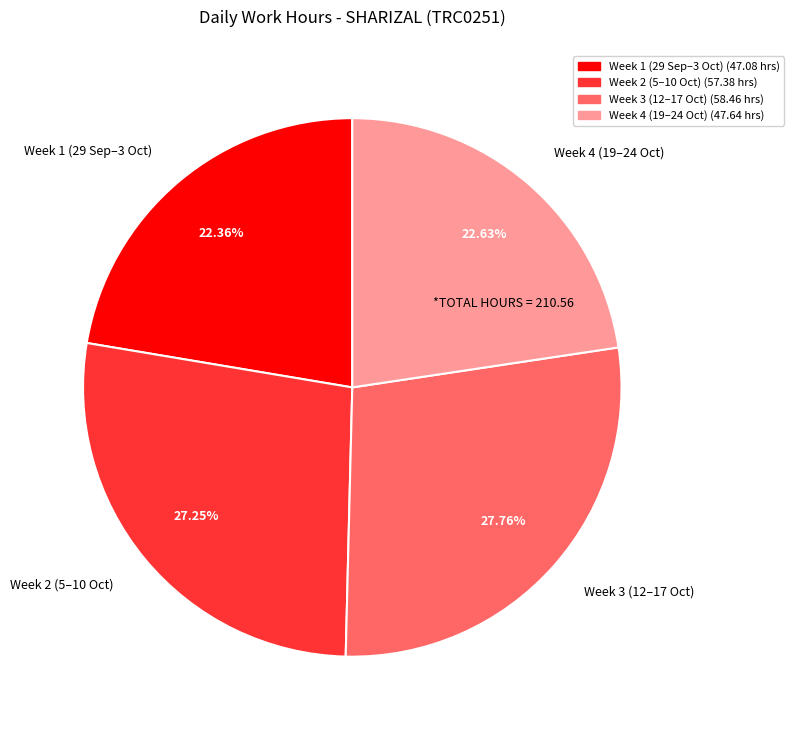

Combined, do Week 3 (12–17 Oct) and Week 2 (5–10 Oct) account for over 50%?

Yes